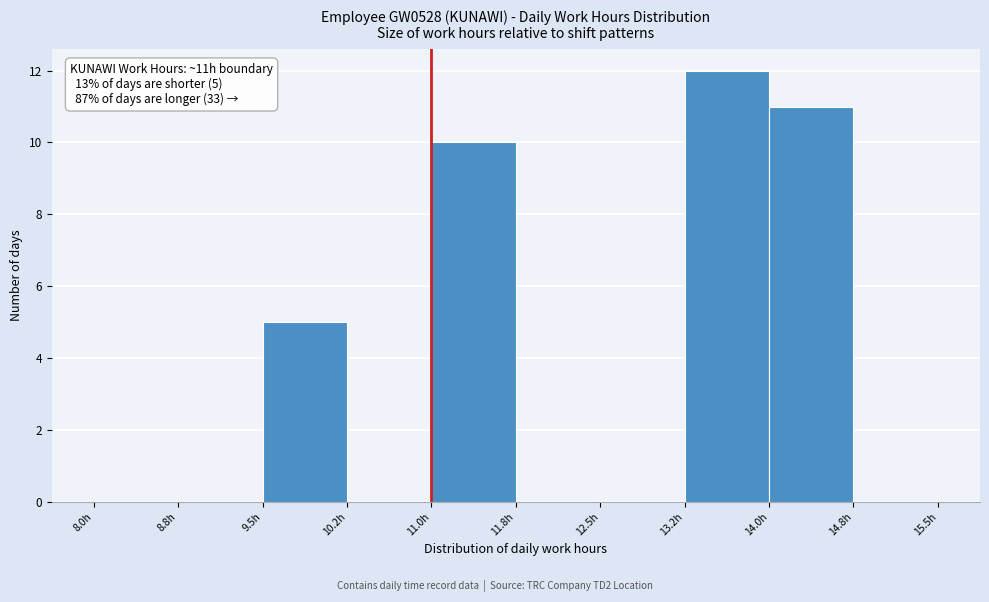

Over which range of the x-axis is the bar tallest?

13.25 to 14.00